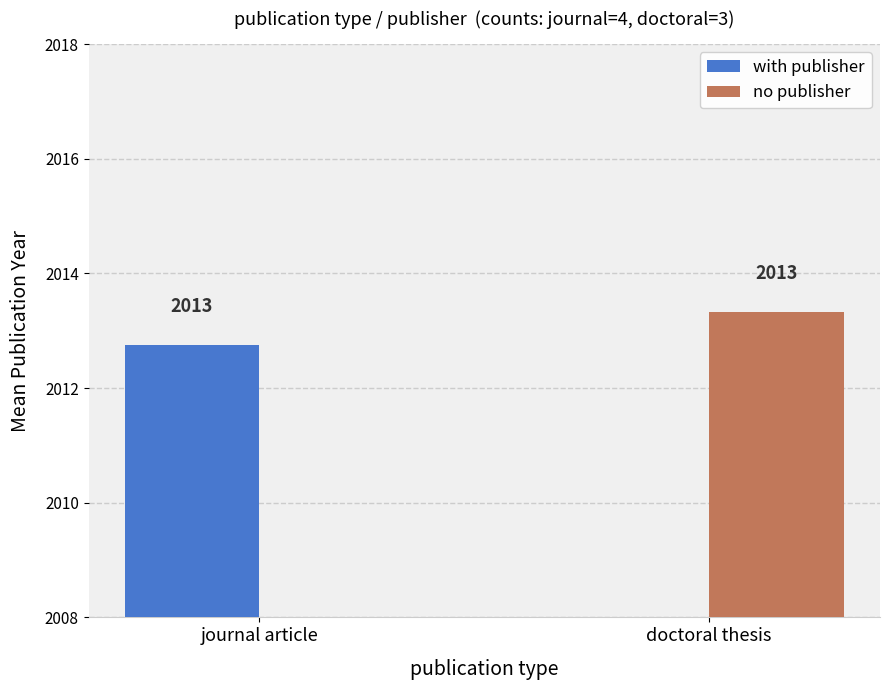

At which category is the sum across all series the highest?

doctoral thesis